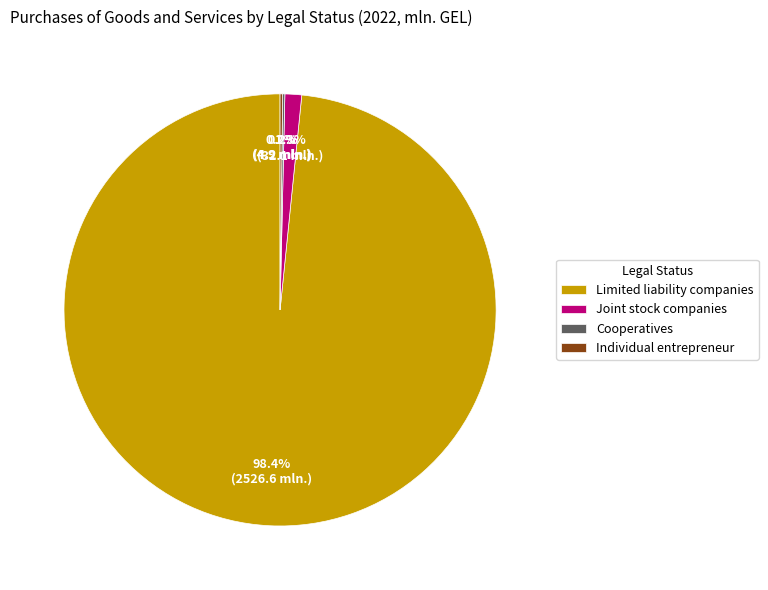

Which slice is the largest?

Limited liability companies